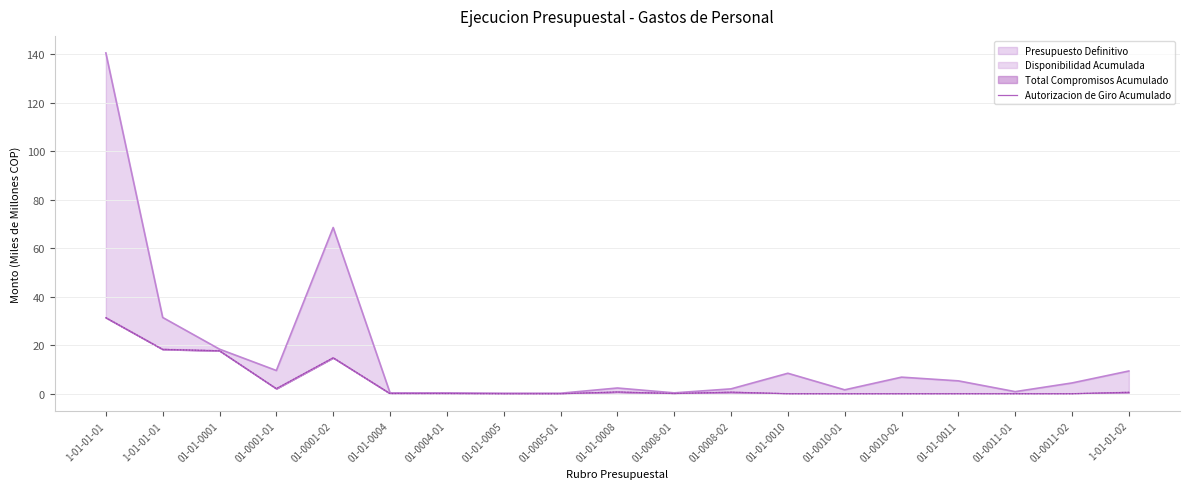

Between 01-0011-02 and 01-01-0004, which is larger?

01-01-0004